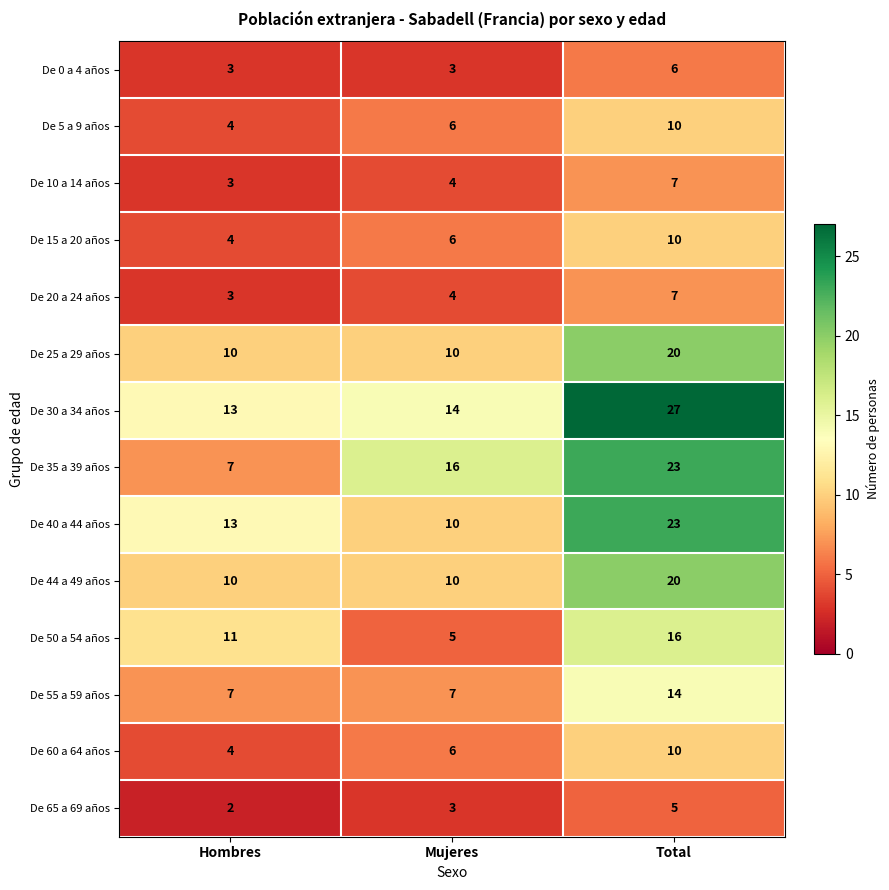

Which category has the lowest value in the De 10 a 14 años series?

Hombres